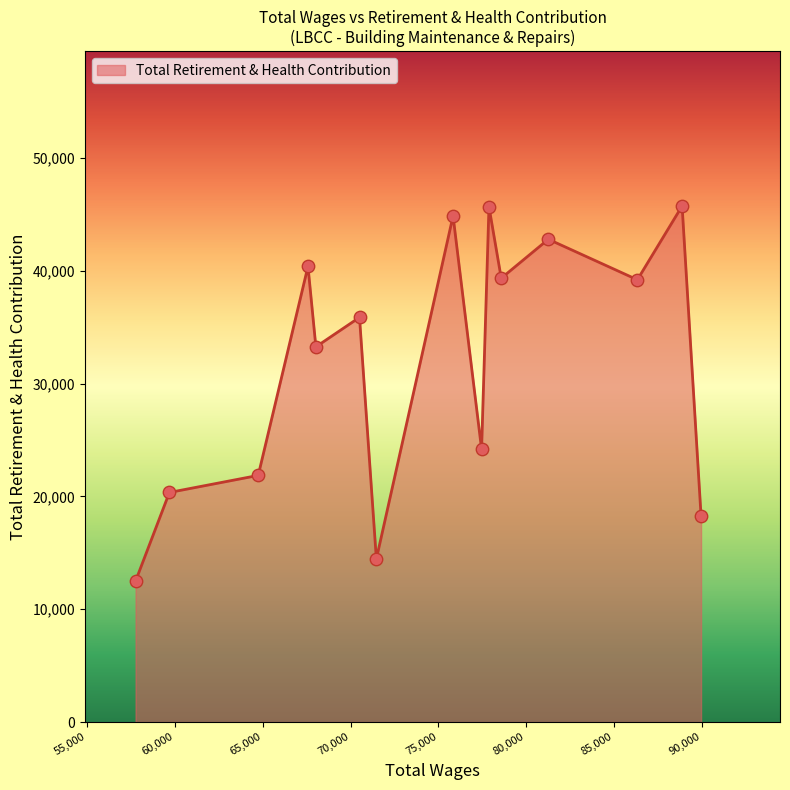

What is the difference between the maximum and minimum values?

33227